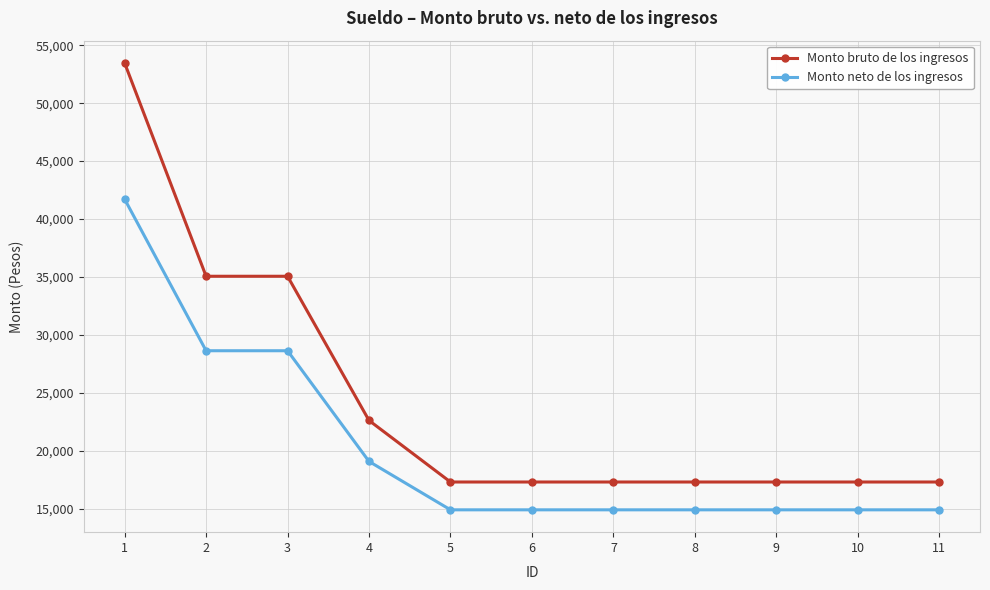

At 7, list the series in order from smallest to largest.

Monto neto de los ingresos, Monto bruto de los ingresos